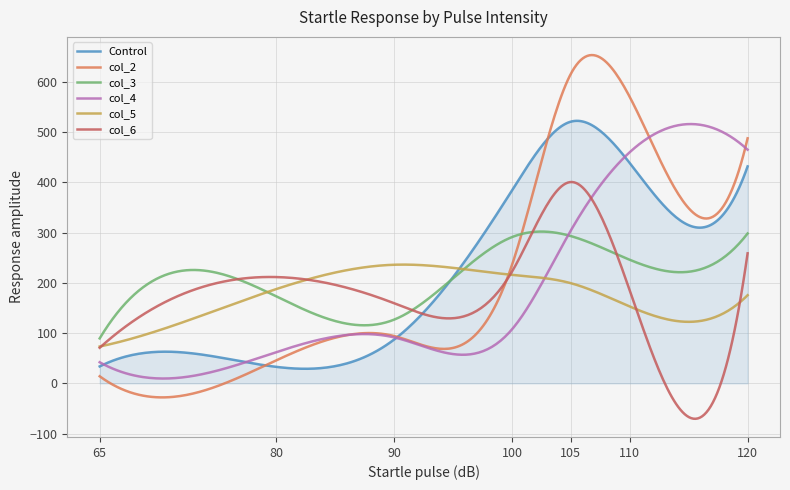

Which series has the widest spread of values?

col_2